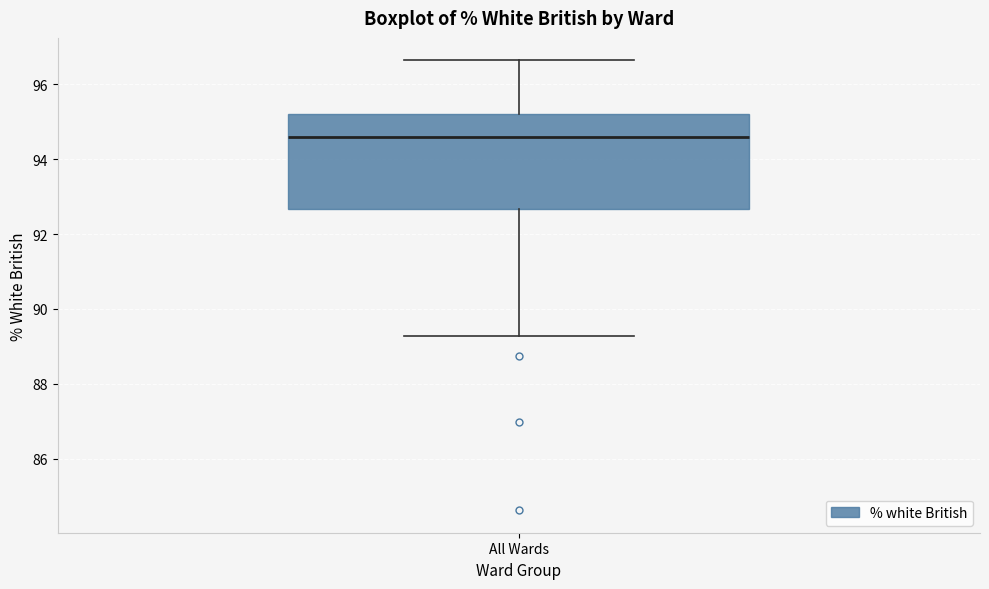

Where is the lower edge of the box for All Wards on the y-axis? The values are not printed on the chart, so give them approximately, as read against the axis.

92.6